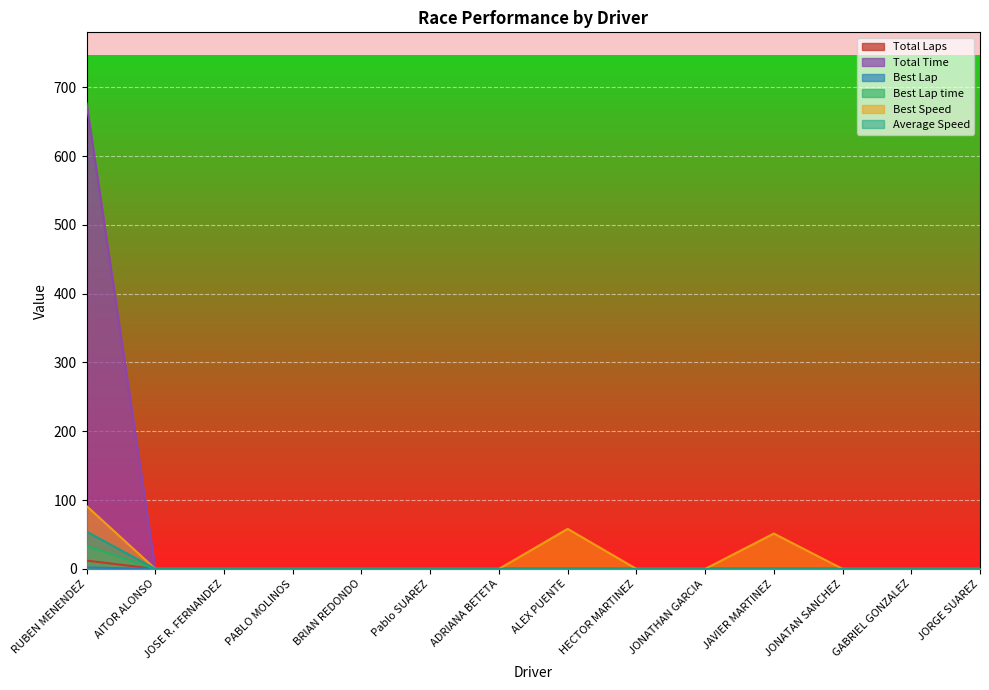

What is the label of the 4th point from the left?

PABLO MOLINOS